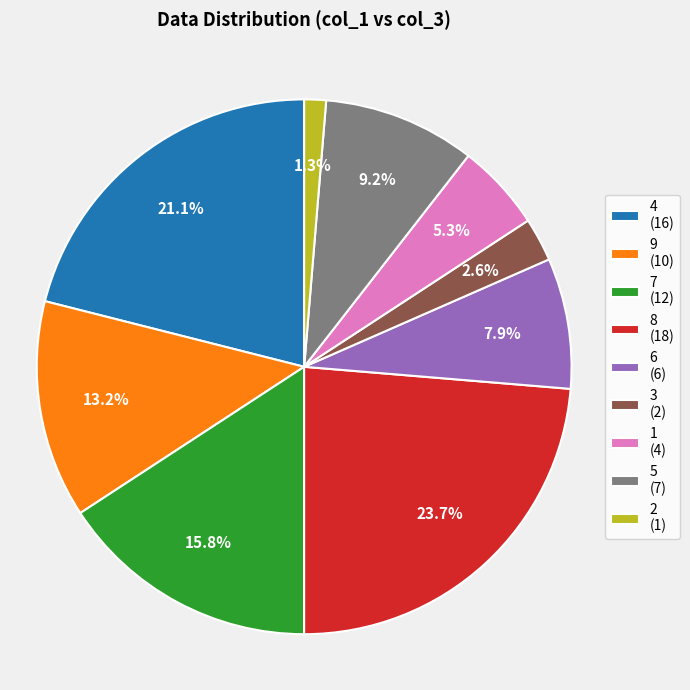

Is there any slice that represents more than half of the pie?

No